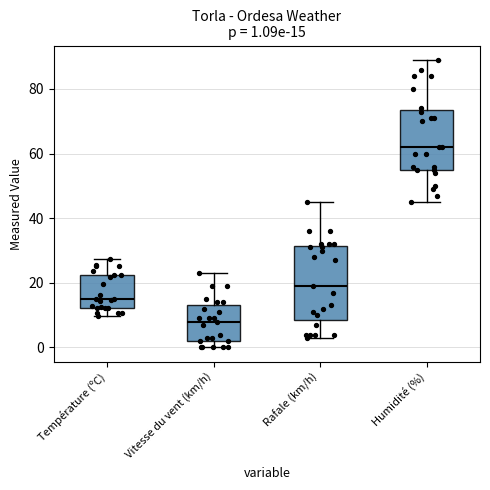

Which box's median line is the highest?

Humidité (%)